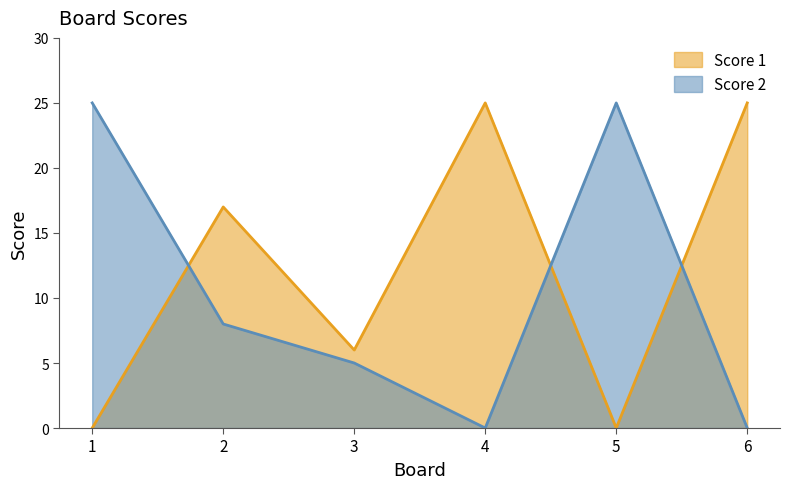

Where is Score 1 nearest to the value 12?

2